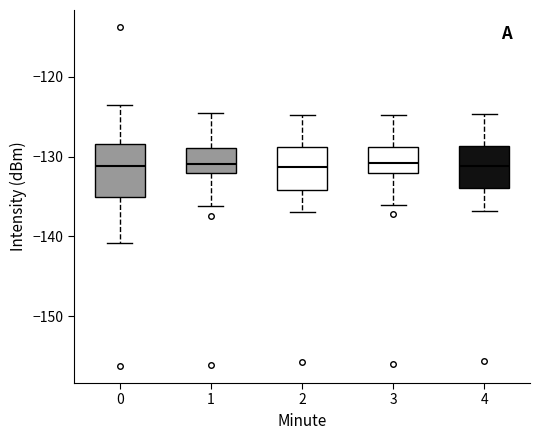

Comparing the boxes themselves (not the whiskers), which one is the tallest?

0